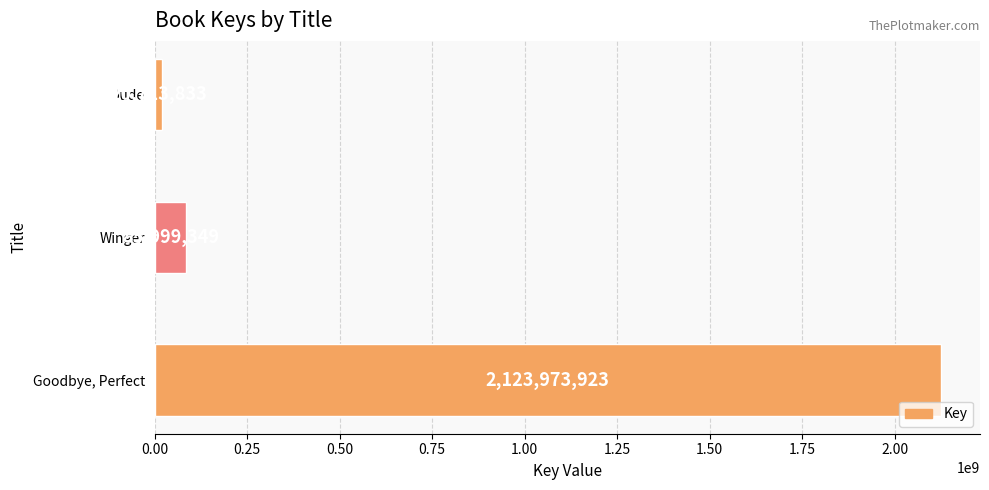

What is the maximum value shown in the chart?

2123973923